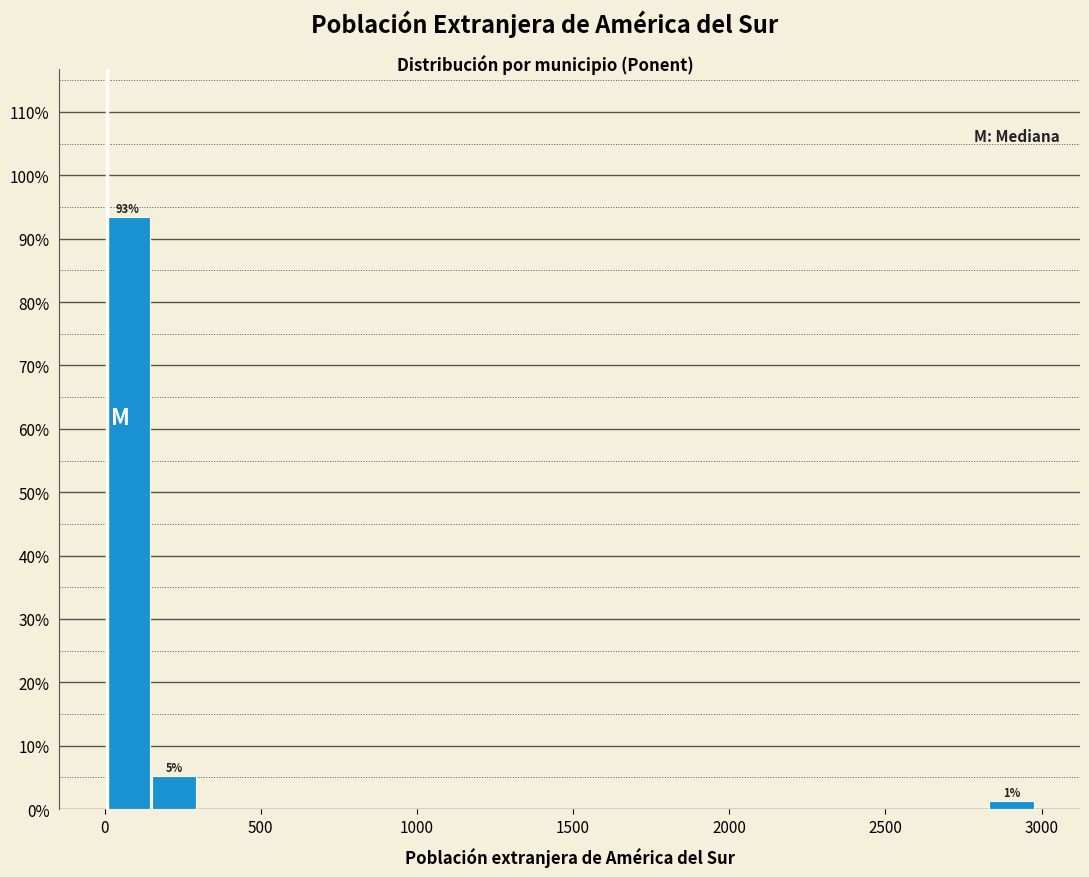

Read against the x-axis, roughly where is the centre of the tallest bar?

50